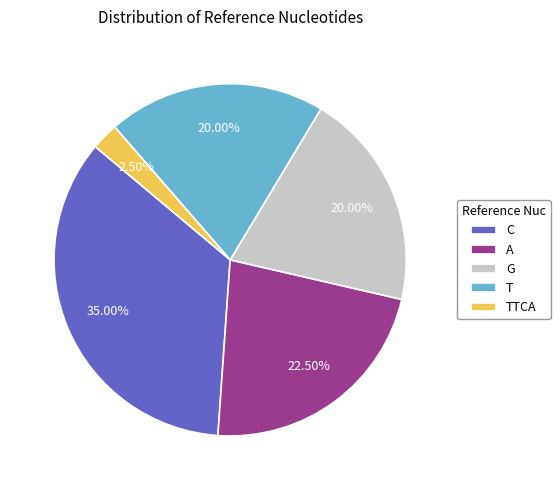

What is the smallest slice in the pie chart?

TTCA